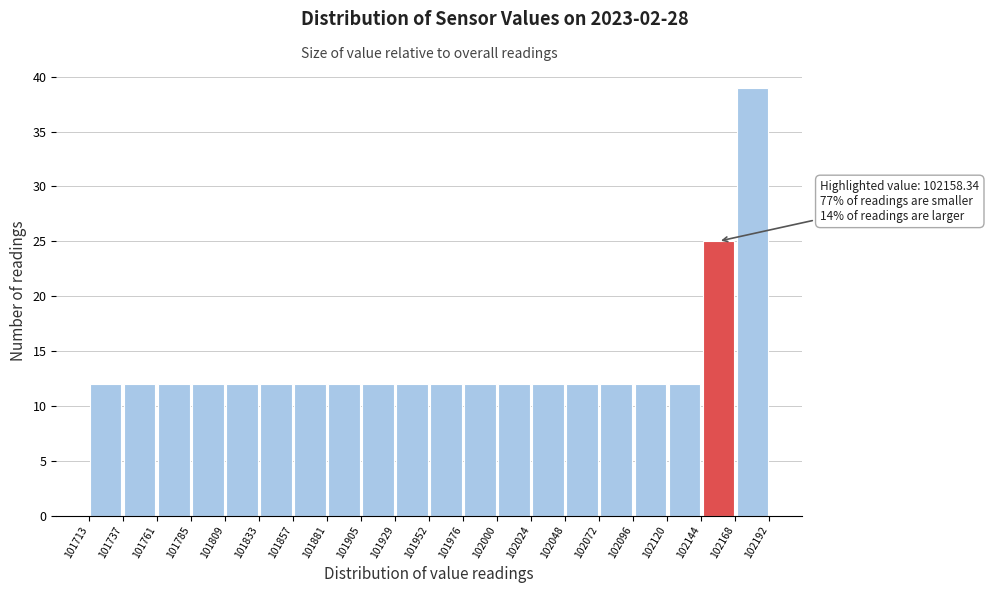

Over which range of the x-axis is the bar tallest?

102168 to 102192